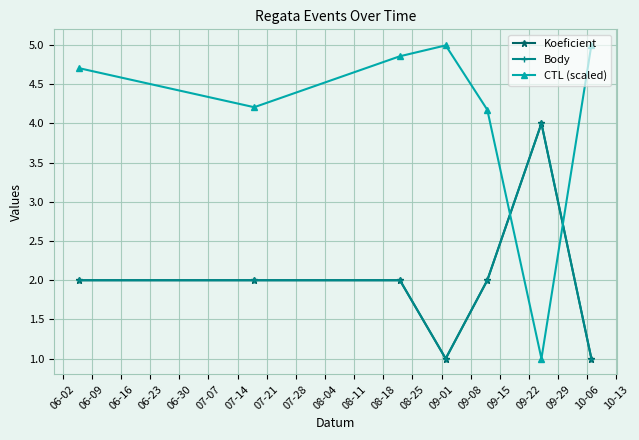

Does the chart have visible grid lines?

Yes